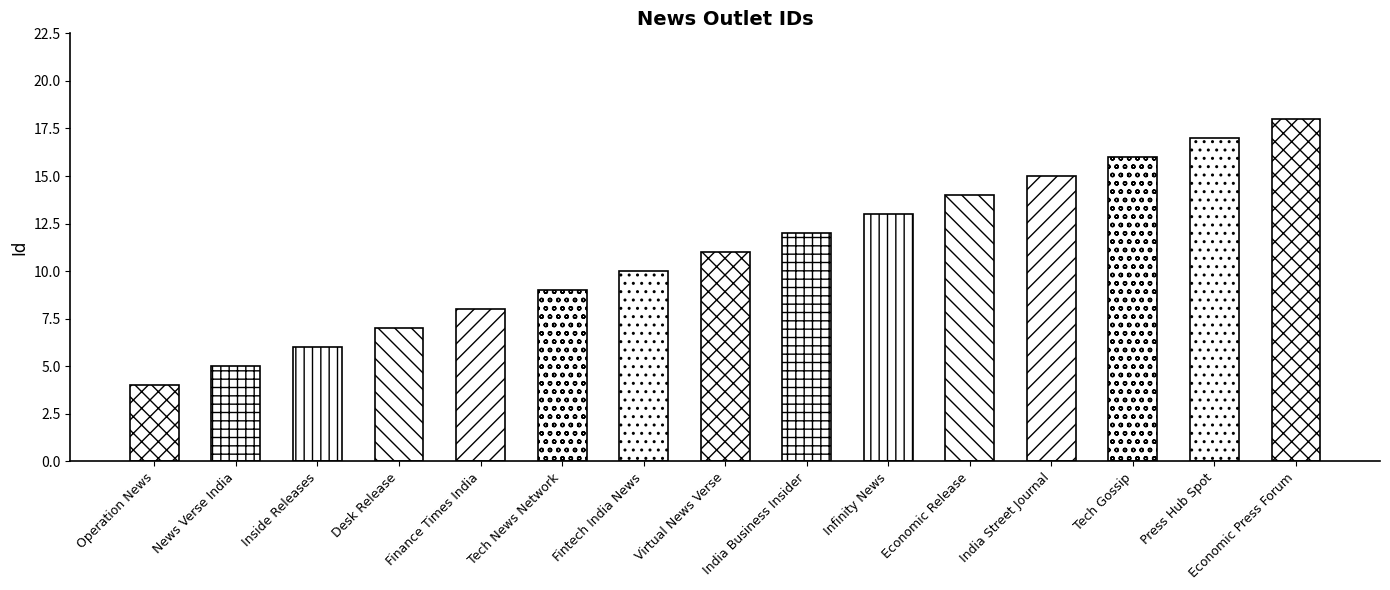

What is the change in value from News Verse India to Economic Release?

+9